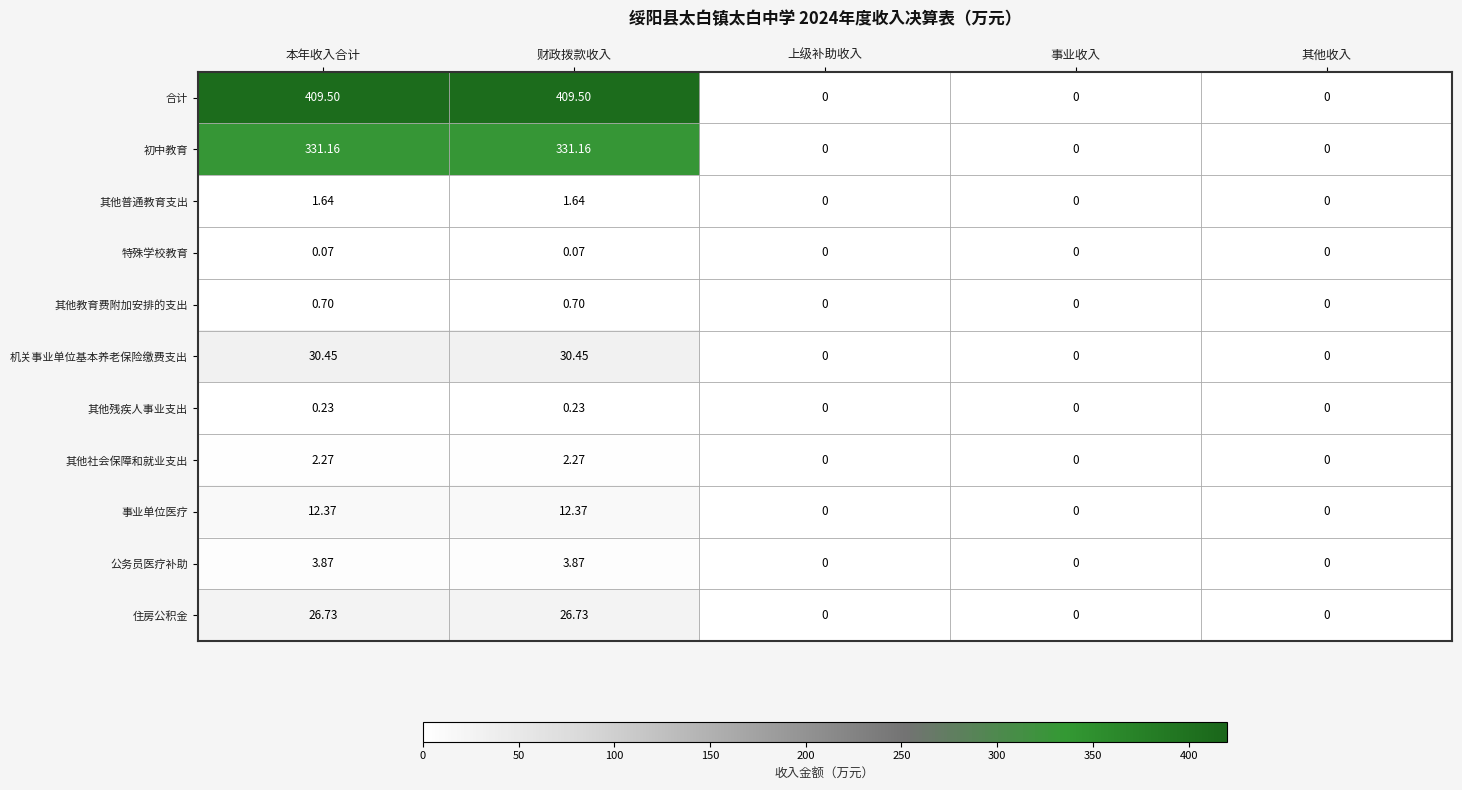

Which series has the largest total across all categories?

合计